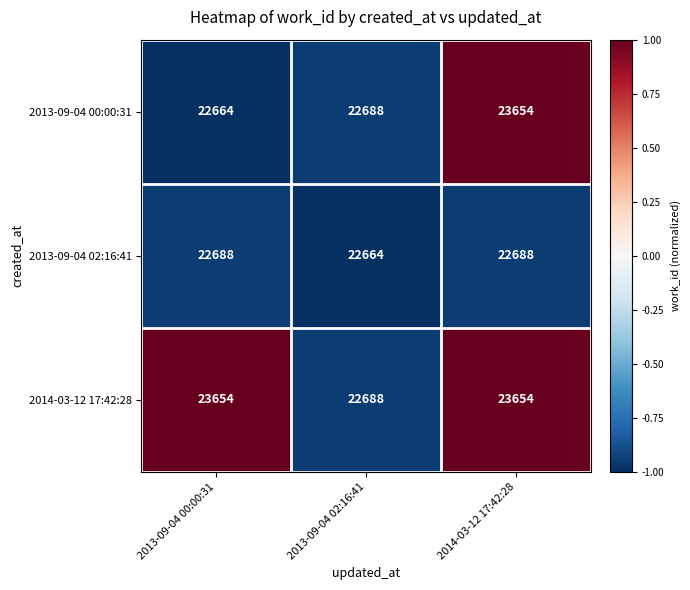

Is it true that 2013-09-04 00:00:31 equals 35619 at 2013-09-04 02:16:41?

False